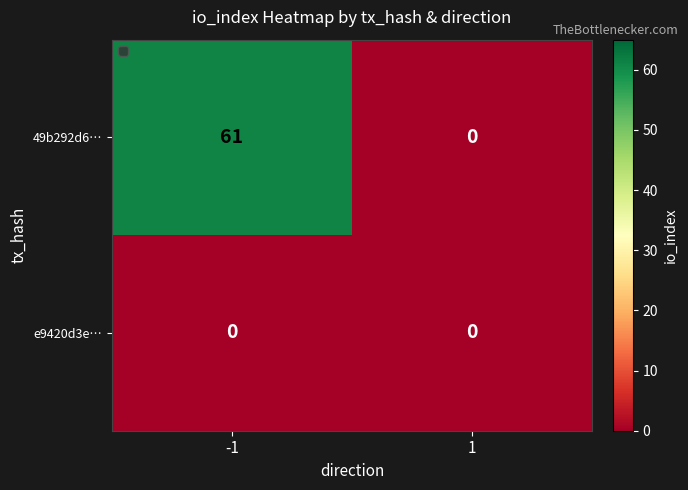

Is it true that e9420d3e… equals 0 at -1?

True